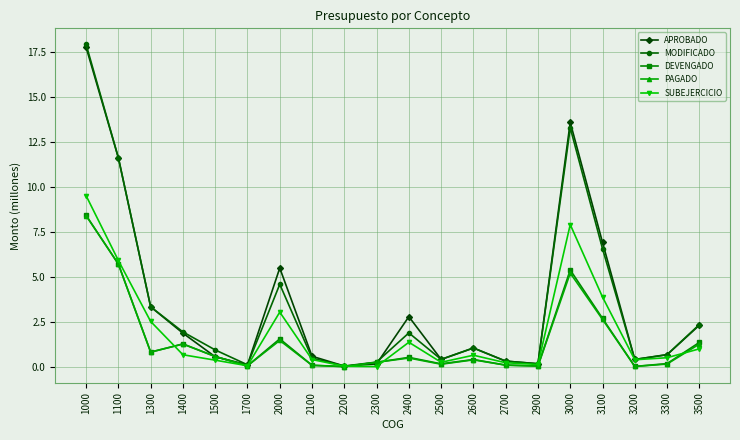

How many lines are shown in the chart?

5